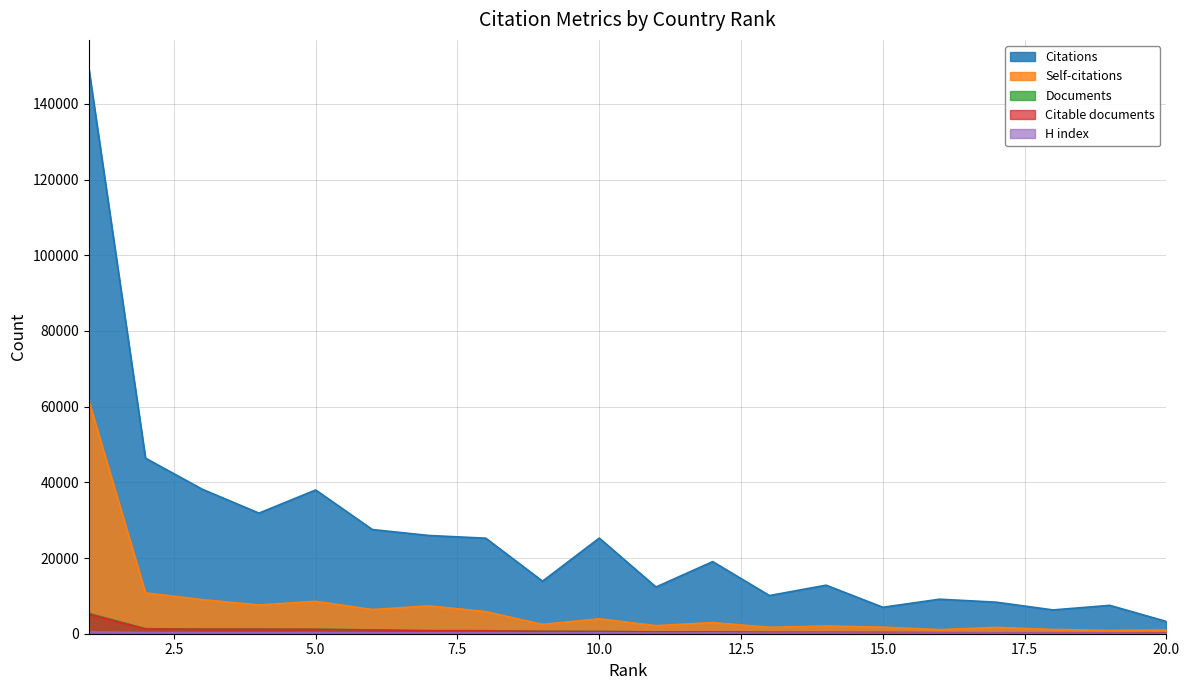

How many data points in Citations are less than 19060?

10